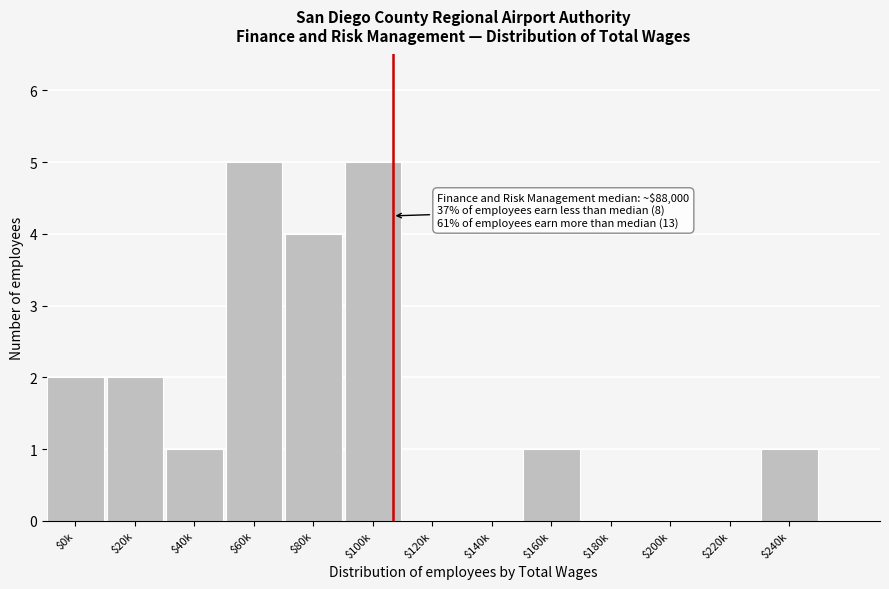

What is the maximum value shown in the chart?

5